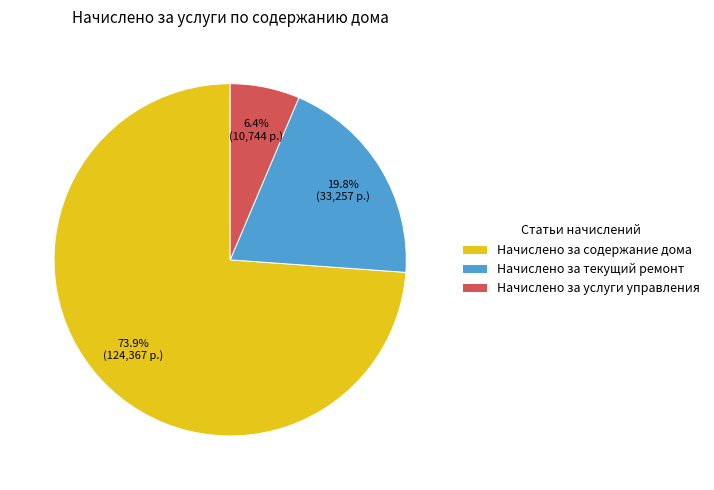

Between Начислено за содержание дома and Начислено за услуги управления, which is larger?

Начислено за содержание дома